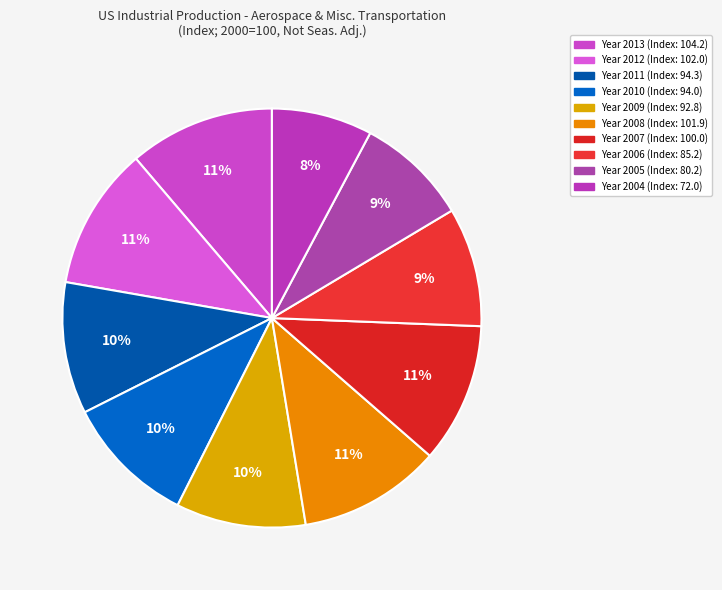

To the nearest percent, what is the difference between the largest and smallest slice percentages?

3%